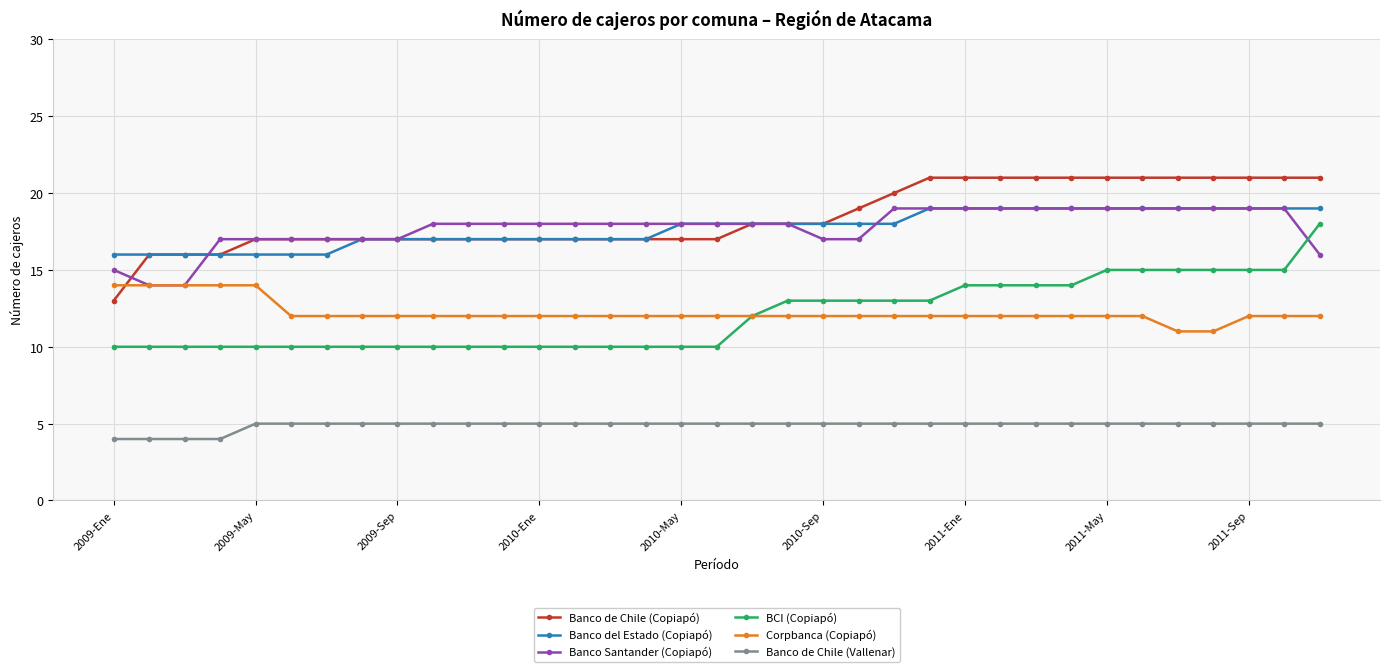

What are all the series names shown in the legend?

Banco de Chile (Copiapó), Banco del Estado (Copiapó), Banco Santander (Copiapó), BCI (Copiapó), Corpbanca (Copiapó), Banco de Chile (Vallenar)